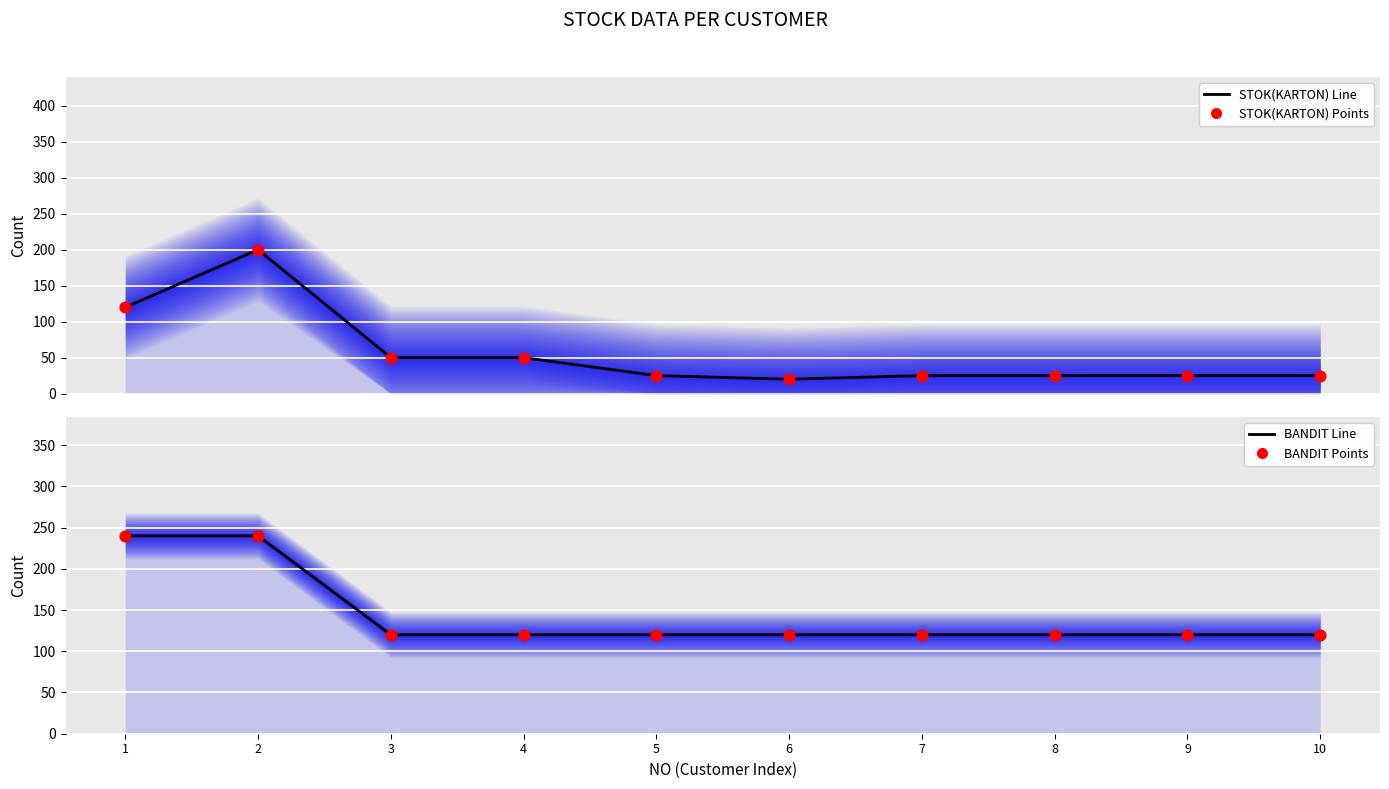

Which series reaches the minimum Y coordinate?

STOK(KARTON) Line